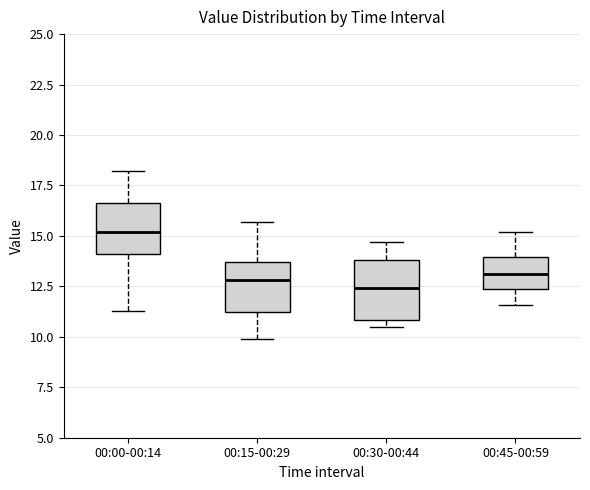

Reading left to right, read every box against the y-axis: the position of its median line, the range the box covers, and the ends of its whiskers. The values are not printed on the chart, so give them approximately, as read against the axis.

00:00-00:14: median 15.0, box 14.0 to 16.5, whiskers 11.5 to 18.0
00:15-00:29: median 13.0, box 11.5 to 13.5, whiskers 10.0 to 15.5
00:30-00:44: median 12.5, box 11.0 to 14.0, whiskers 10.5 to 14.5
00:45-00:59: median 13.0, box 12.5 to 14.0, whiskers 11.5 to 15.0